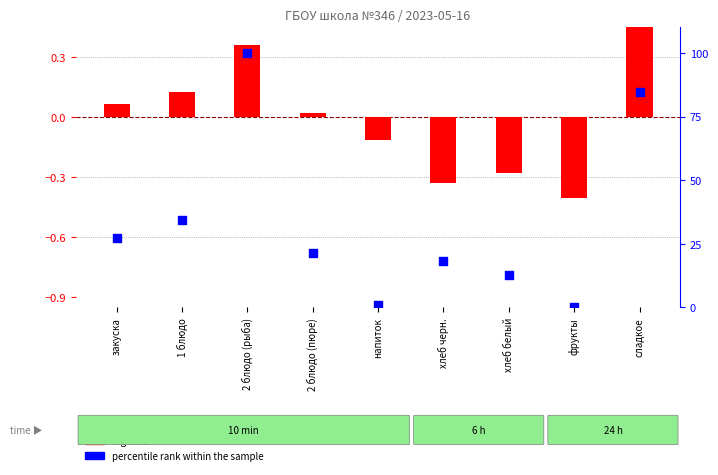

Is the value of percentile rank within the sample at 2 блюдо (рыба) greater than the value of log ratio at 2 блюдо (рыба)?

Yes